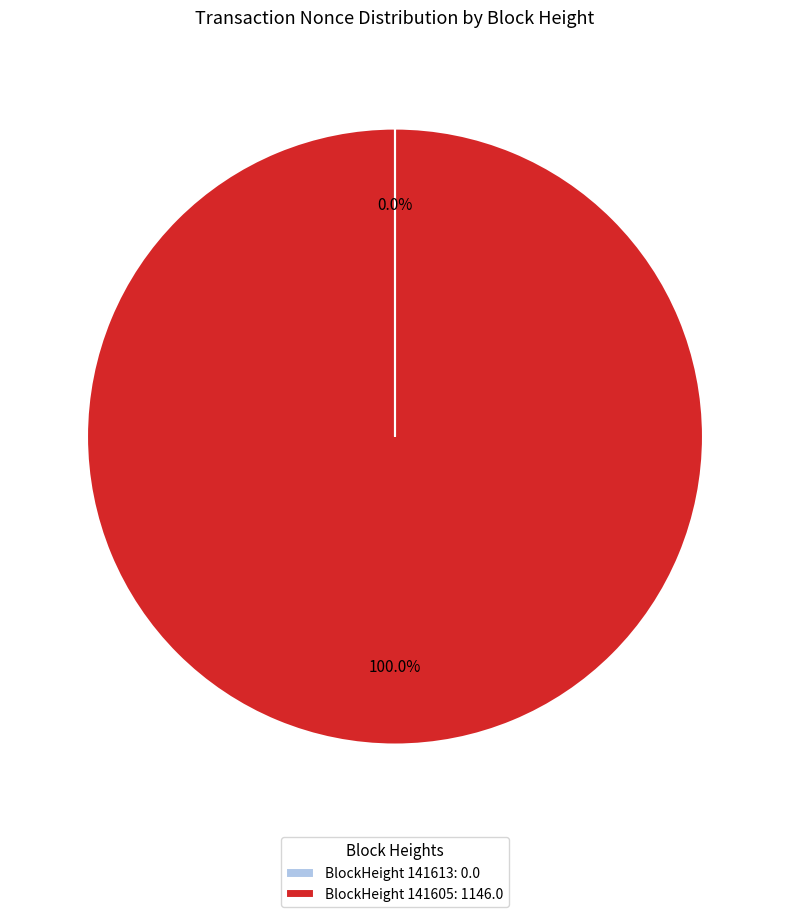

What is the largest slice in the pie chart?

BlockHeight 141605: 1146.0